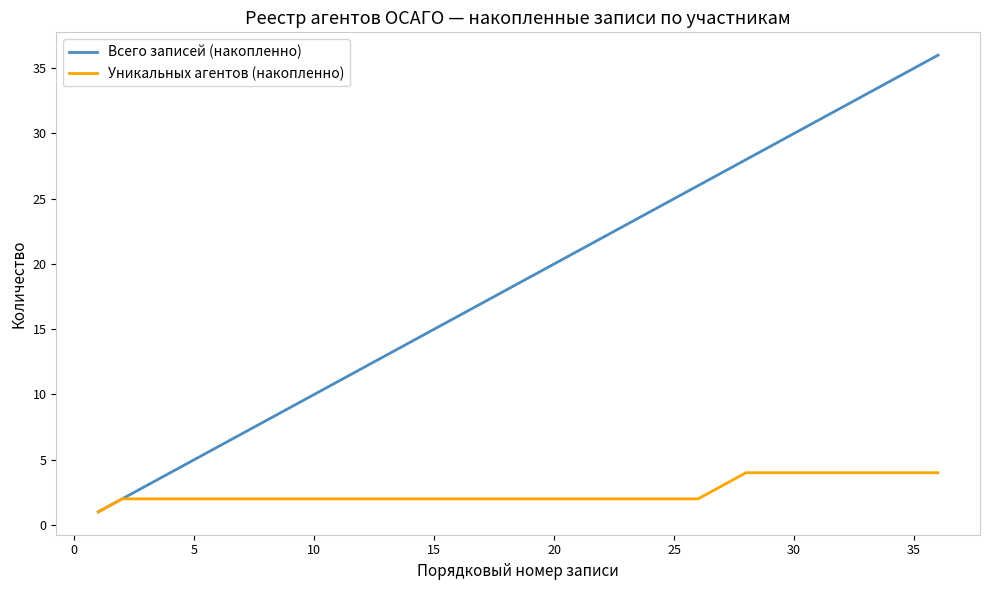

What is the greatest value displayed?

36